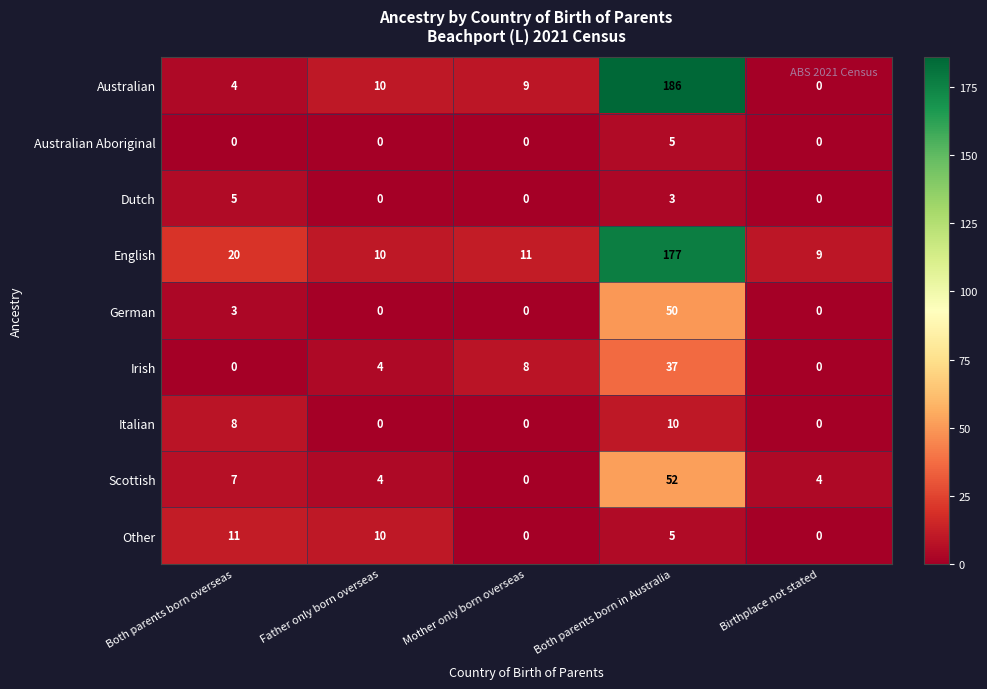

True or false: Scottish has a value of 52 at Both parents born in Australia.

True